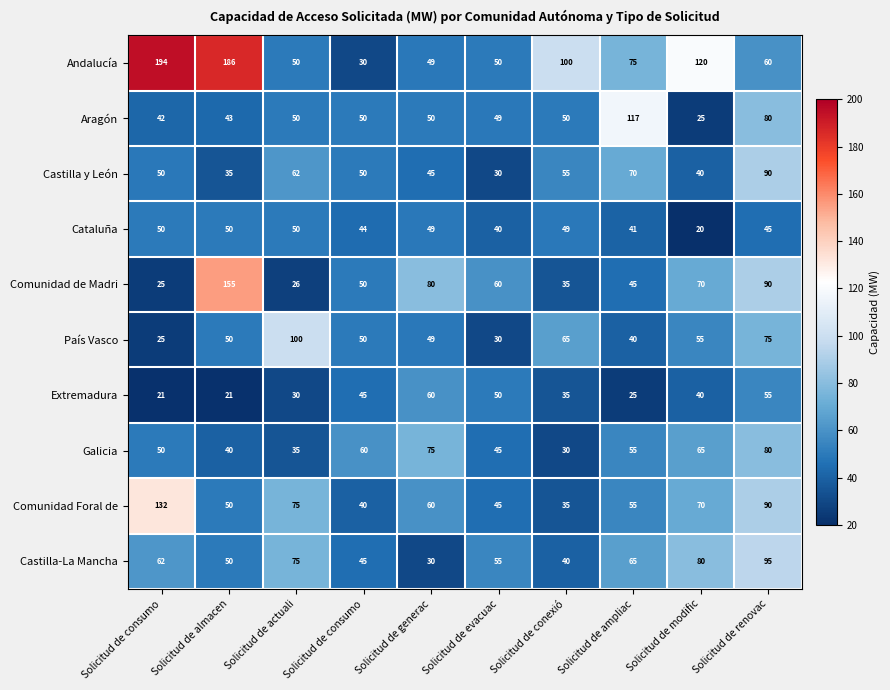

How many categories are shown in the chart?

10